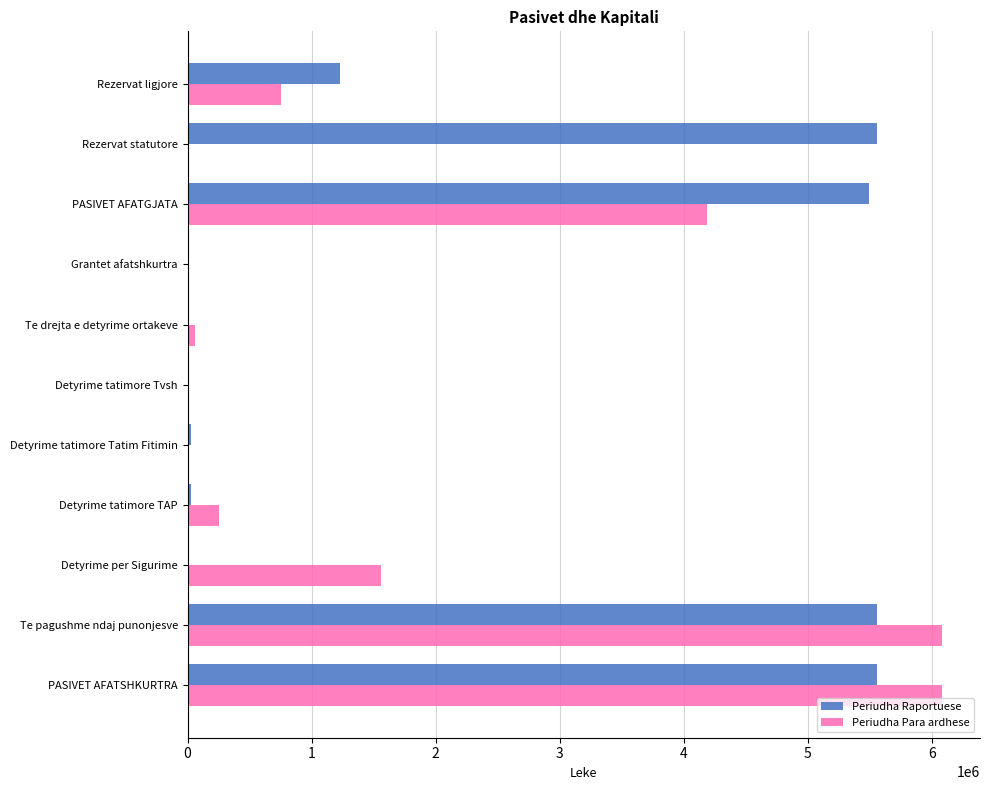

What is the sum of all Periudha Para ardhese values?

19008843